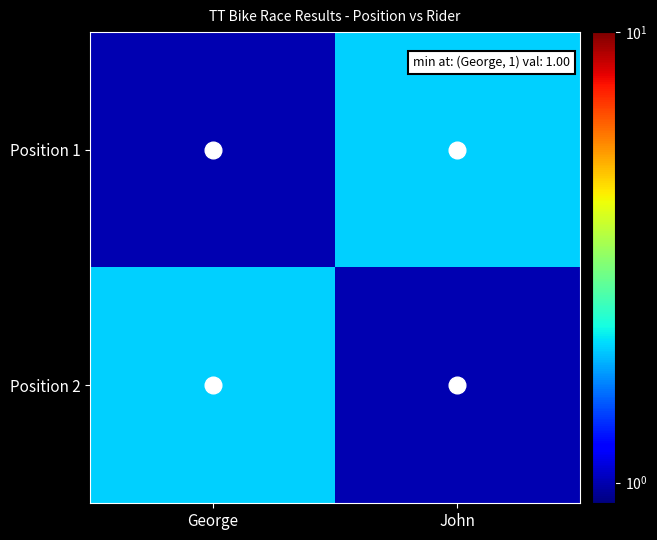

Which series has the widest spread of values?

Position 1